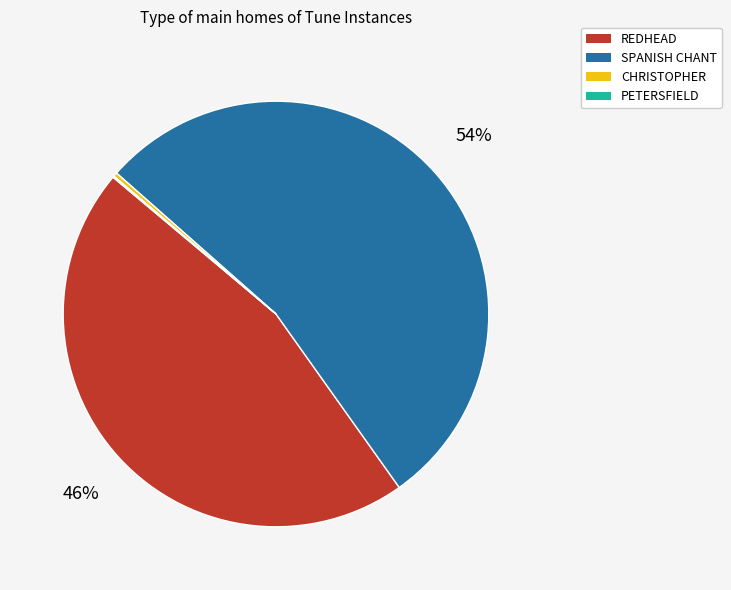

To the nearest percent, what is the combined percentage of REDHEAD and CHRISTOPHER?

46%